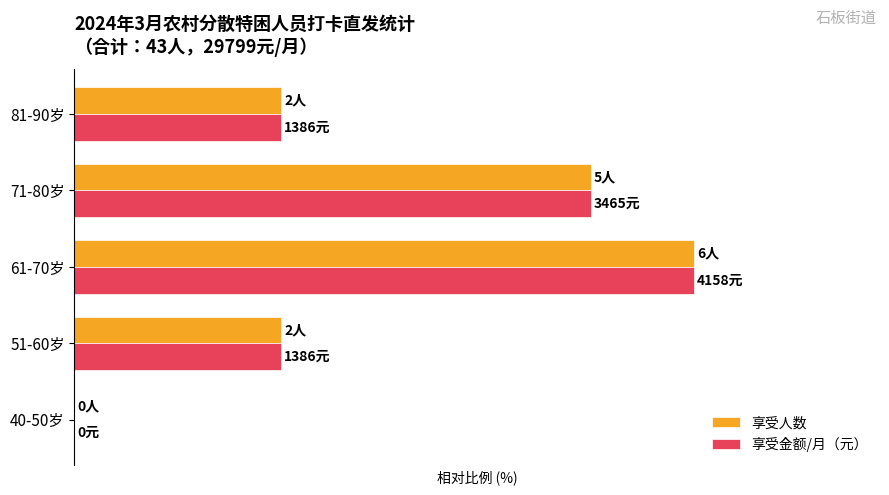

At how many categories does at least one series exceed 28?

4